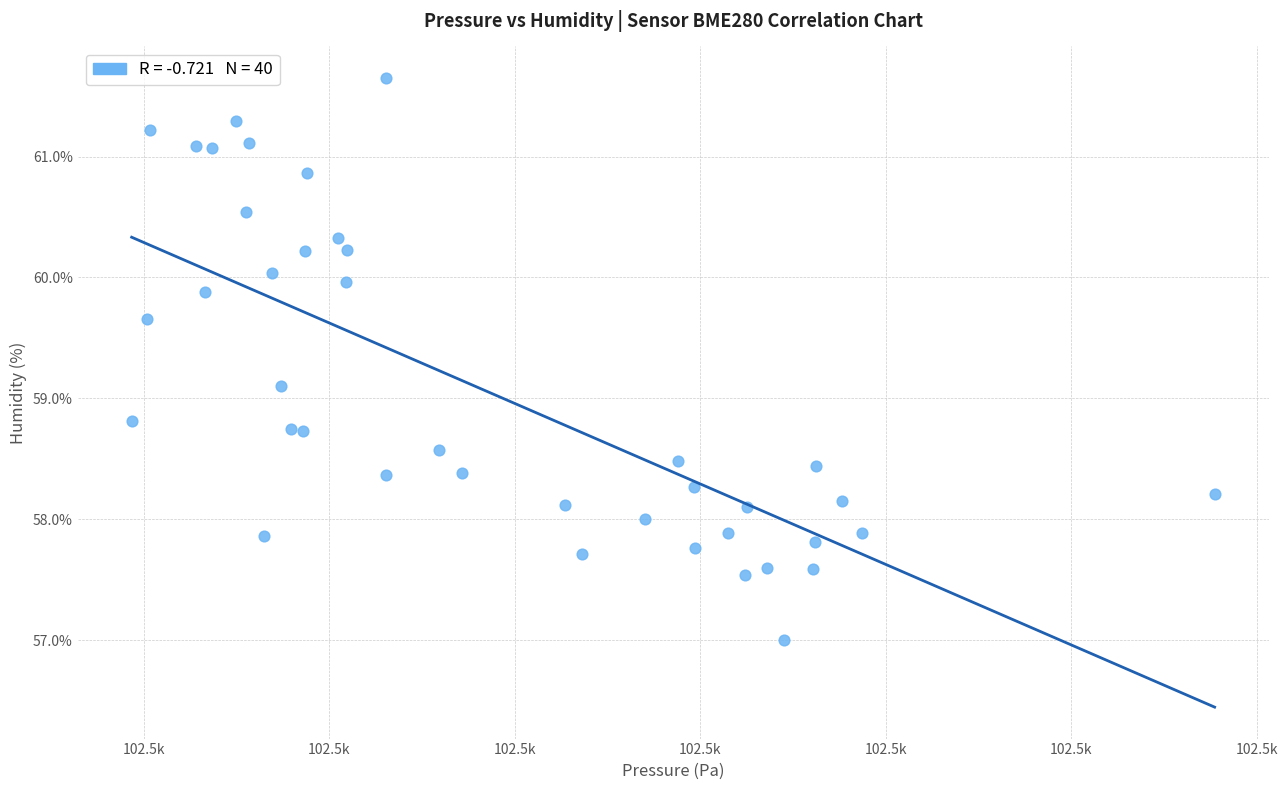

What Y value in the scatter plot is closest to 59?

59.1